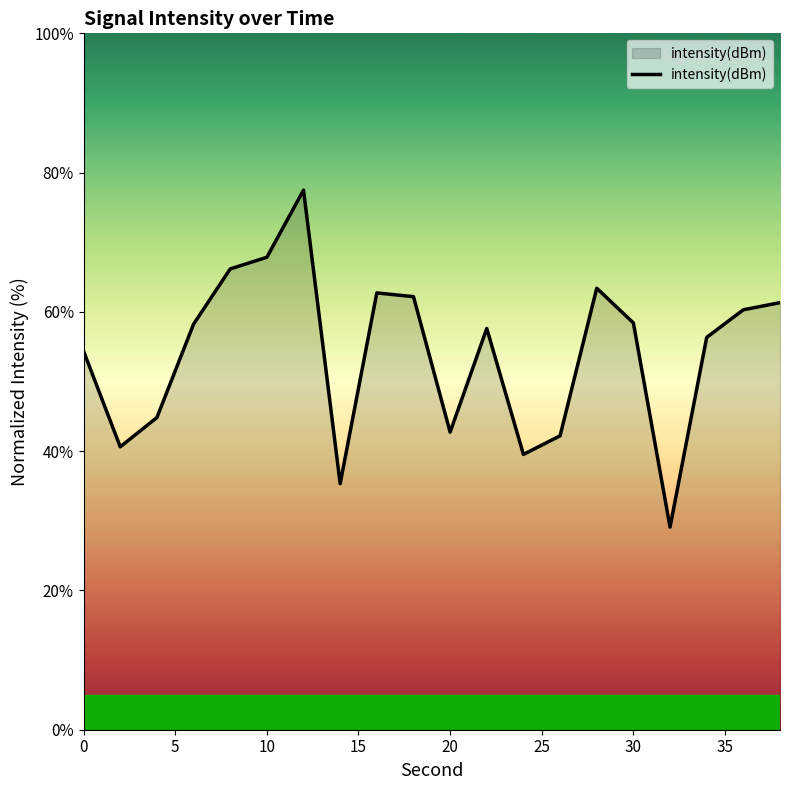

What is the difference between the second highest and second lowest values?

32.5